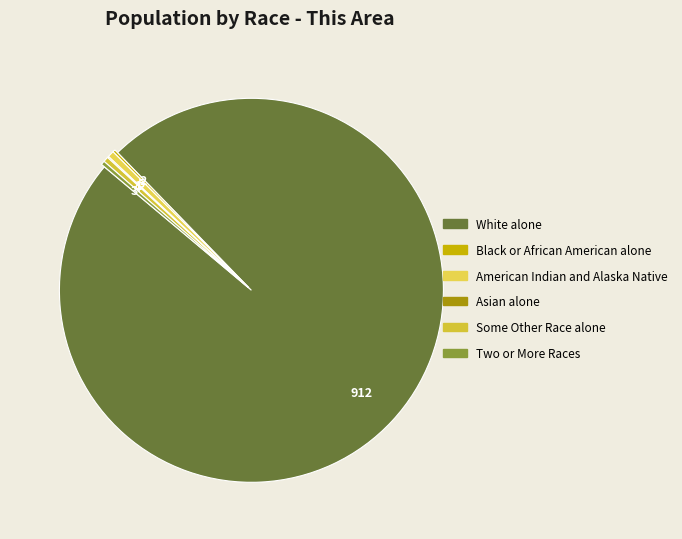

To the nearest percent, what is the combined percentage of Asian alone and Some Other Race alone?

1%